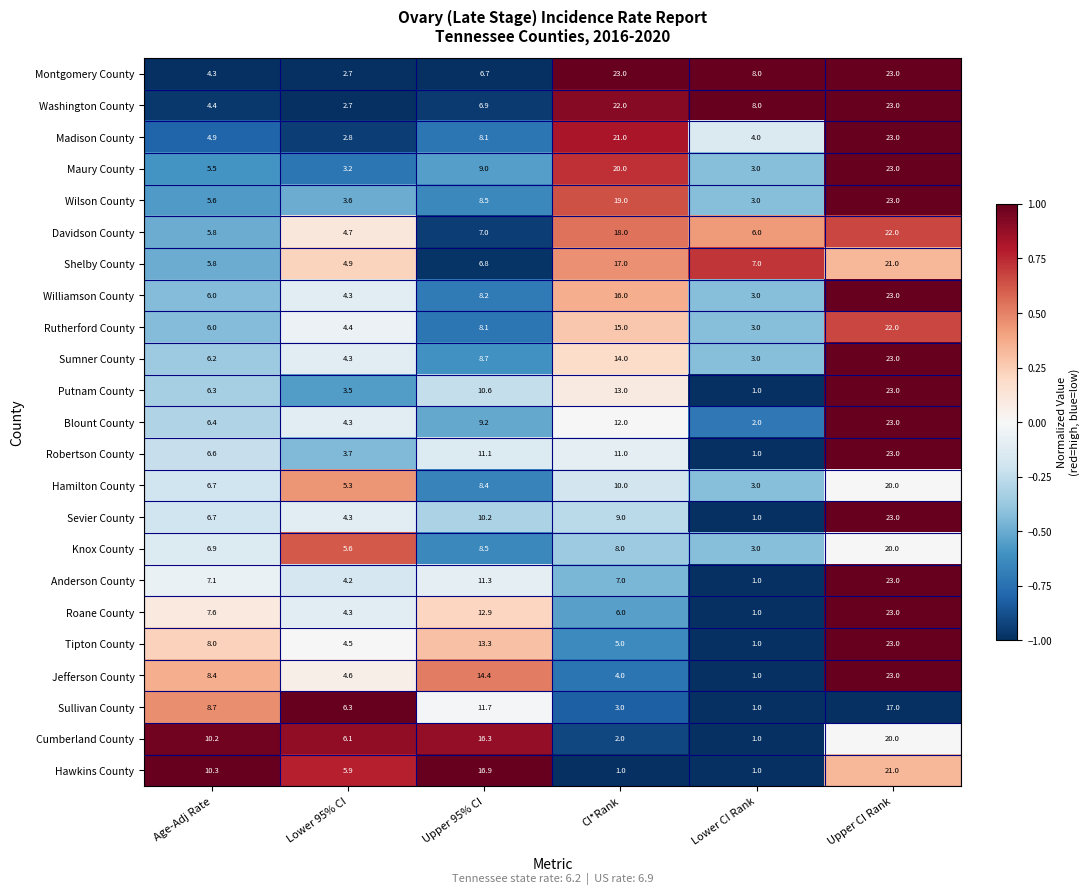

What is the difference between the Blount County values at Lower CI Rank and Upper CI Rank?

21.0